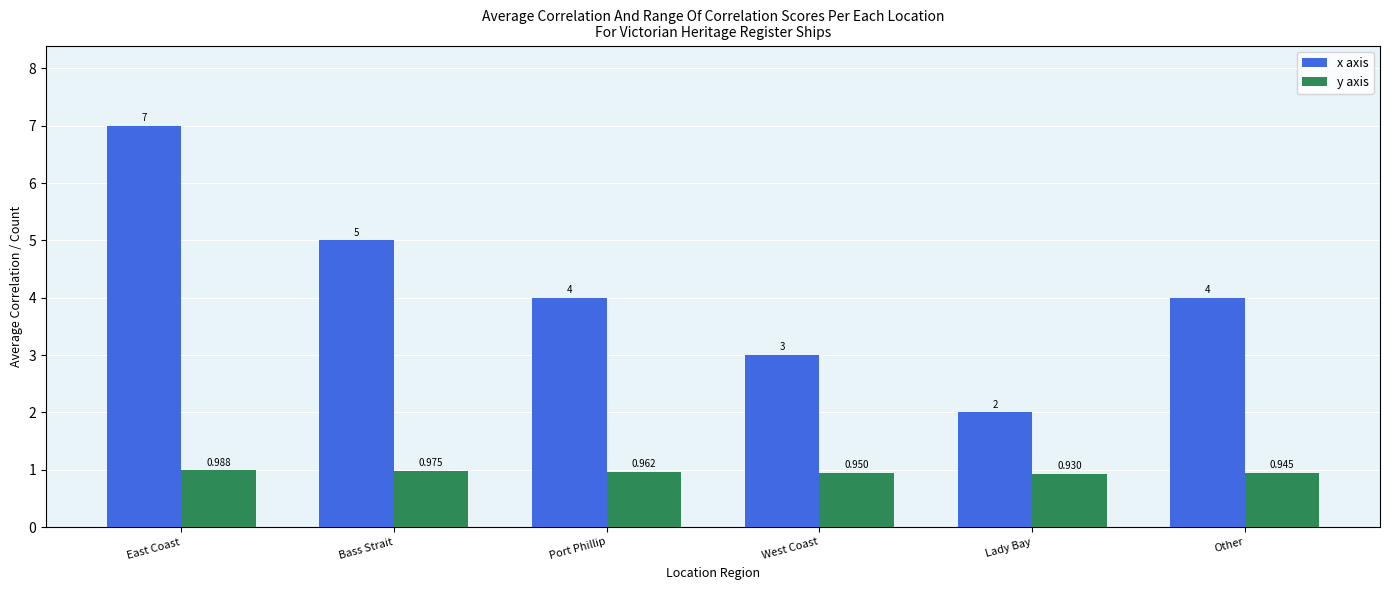

Which series has the widest spread of values?

x axis